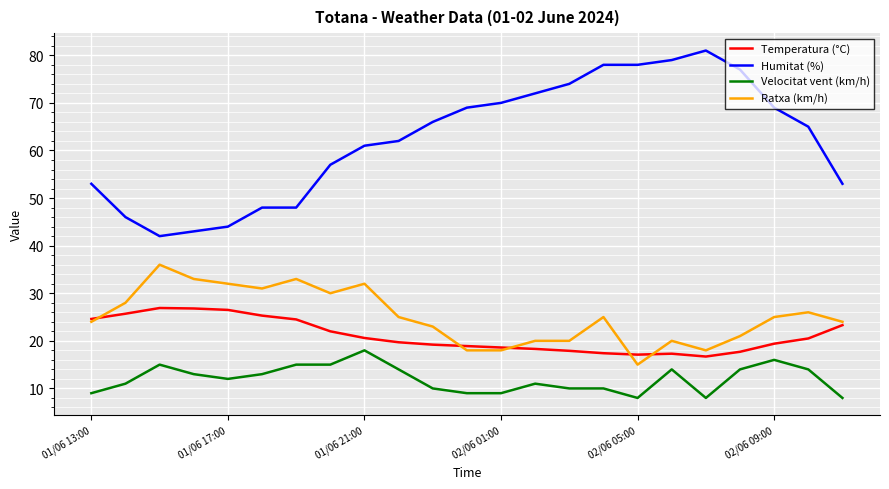

True or false: Humitat (%) and Velocitat vent (km/h) intersect in this chart.

False